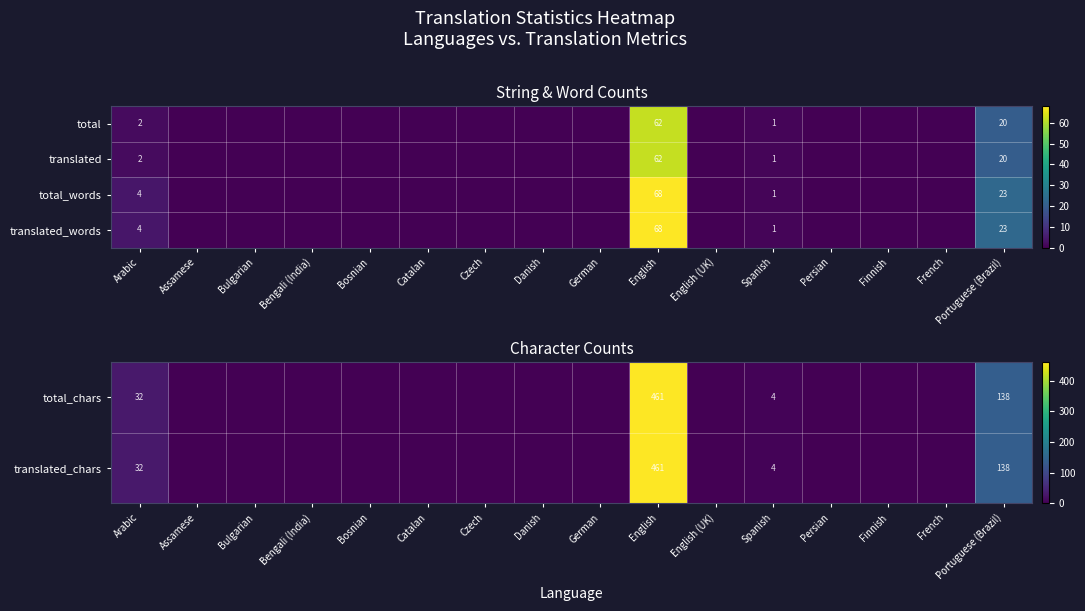

Is it true that total equals 1 at Arabic?

False